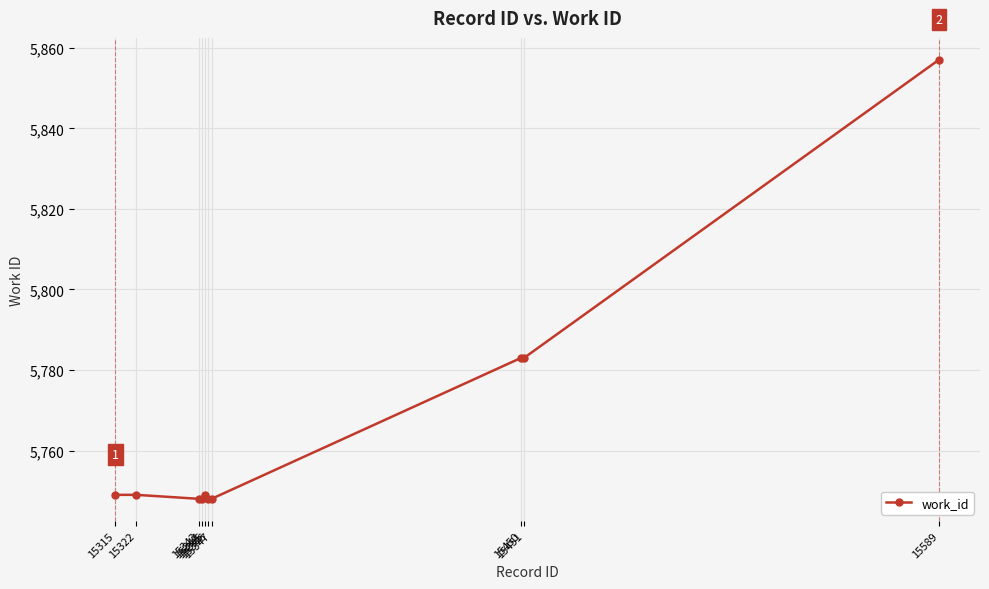

What is the maximum value shown in the chart?

5857